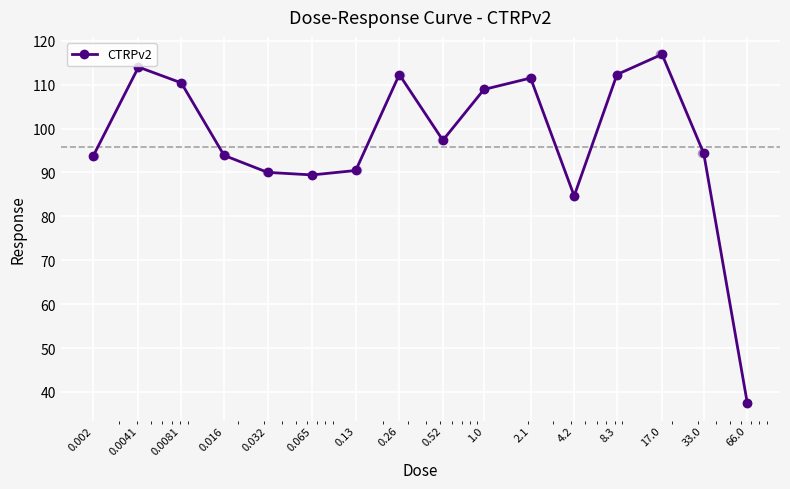

Between 66.0 and 0.016, which is larger?

0.016